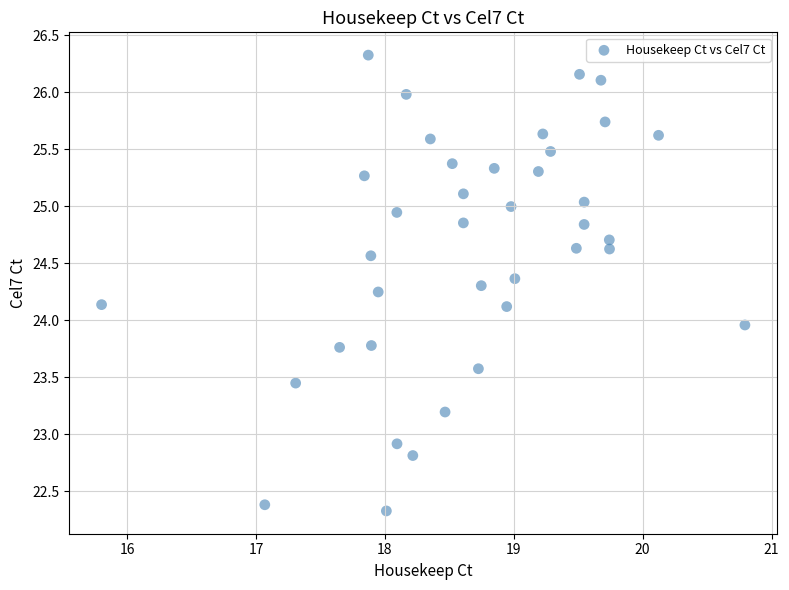

What is the range of Y values (max minus min)?

4.0